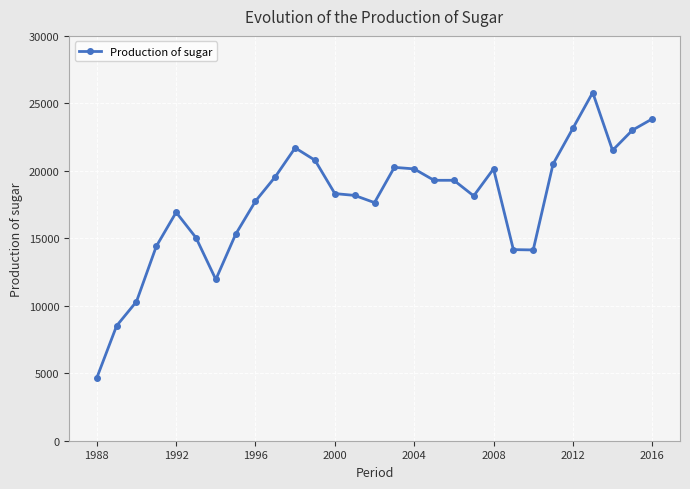

Count the number of categories in the chart.

29